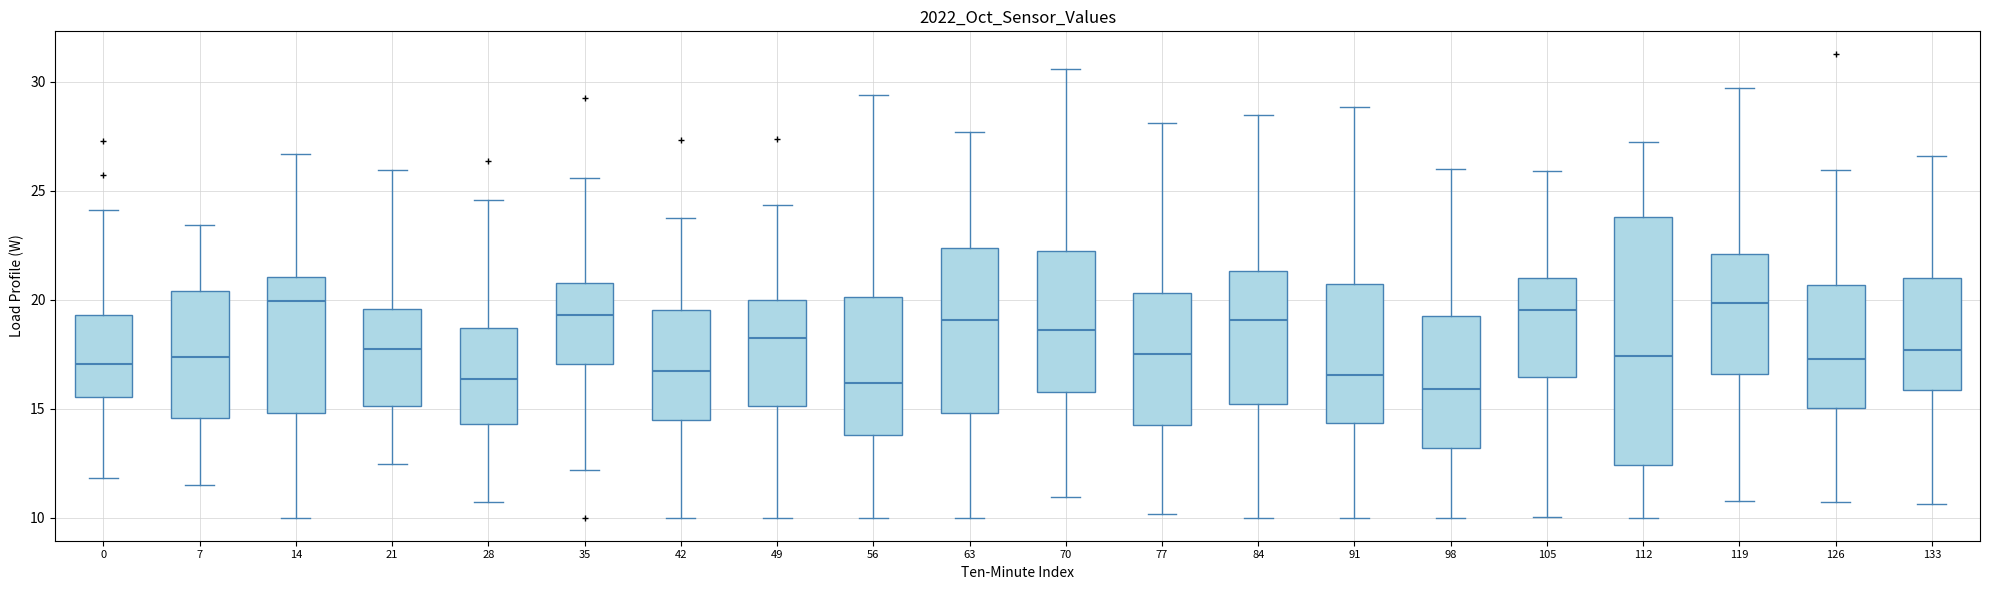

Where does the median line of the box at x = 84 sit on the y-axis? The values are not printed on the chart, so give them approximately, as read against the axis.

19.0